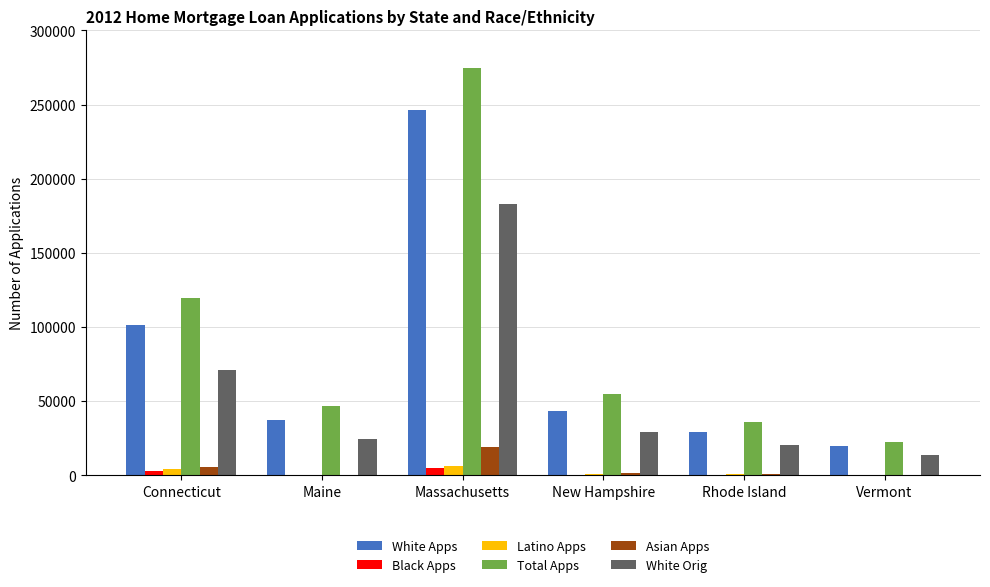

What is the sum of all White Apps values?

476279